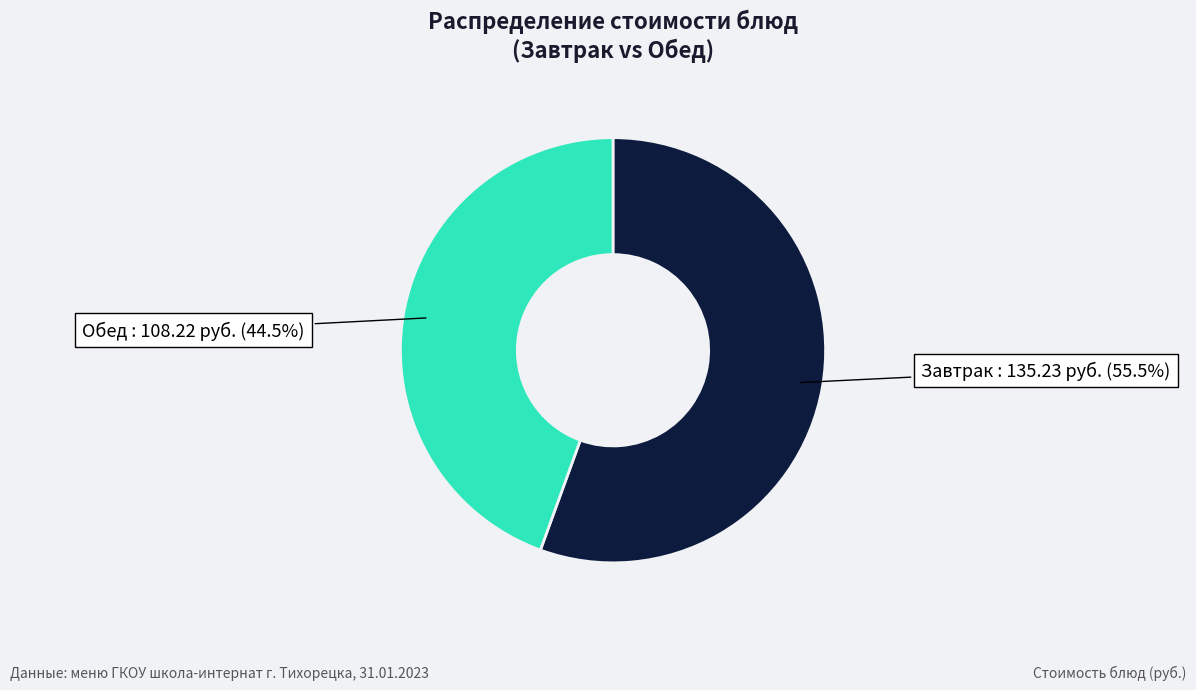

Is there any slice that represents more than half of the pie?

Yes